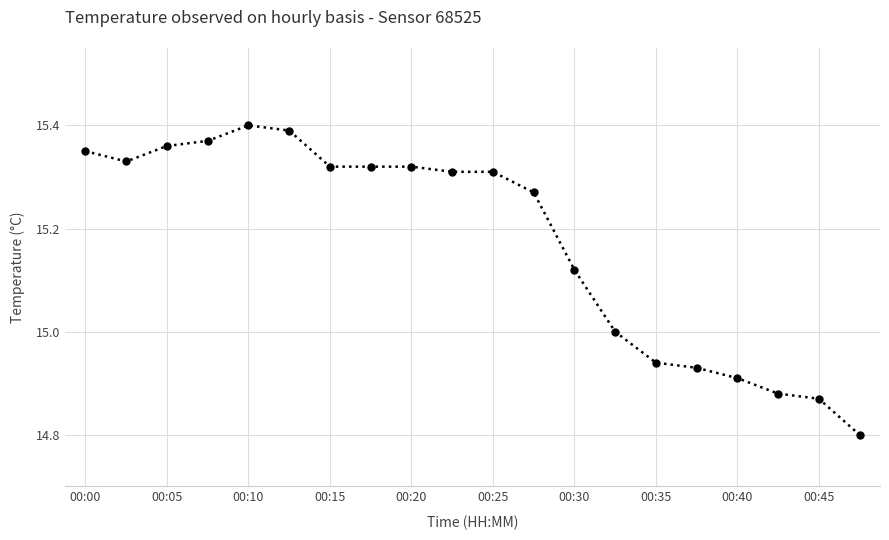

What is the difference between the maximum and second lowest values?

0.5